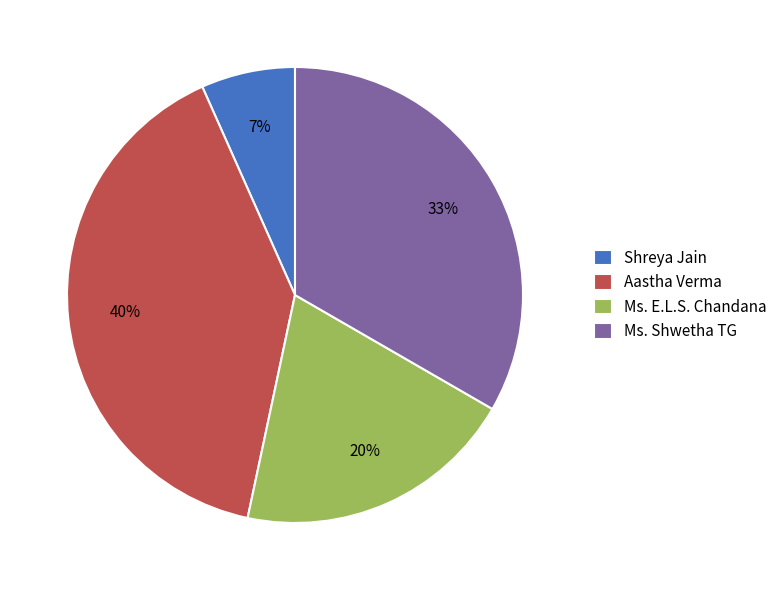

True or false: Shreya Jain accounts for 7% of the total.

True